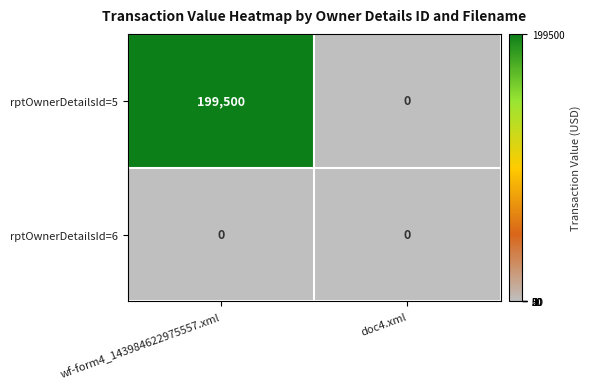

Reading left to right, list all the values displayed in this chart.

rptOwnerDetailsId=5: wf-form4_143984622975557.xml=199500	doc4.xml=0
rptOwnerDetailsId=6: wf-form4_143984622975557.xml=0	doc4.xml=0